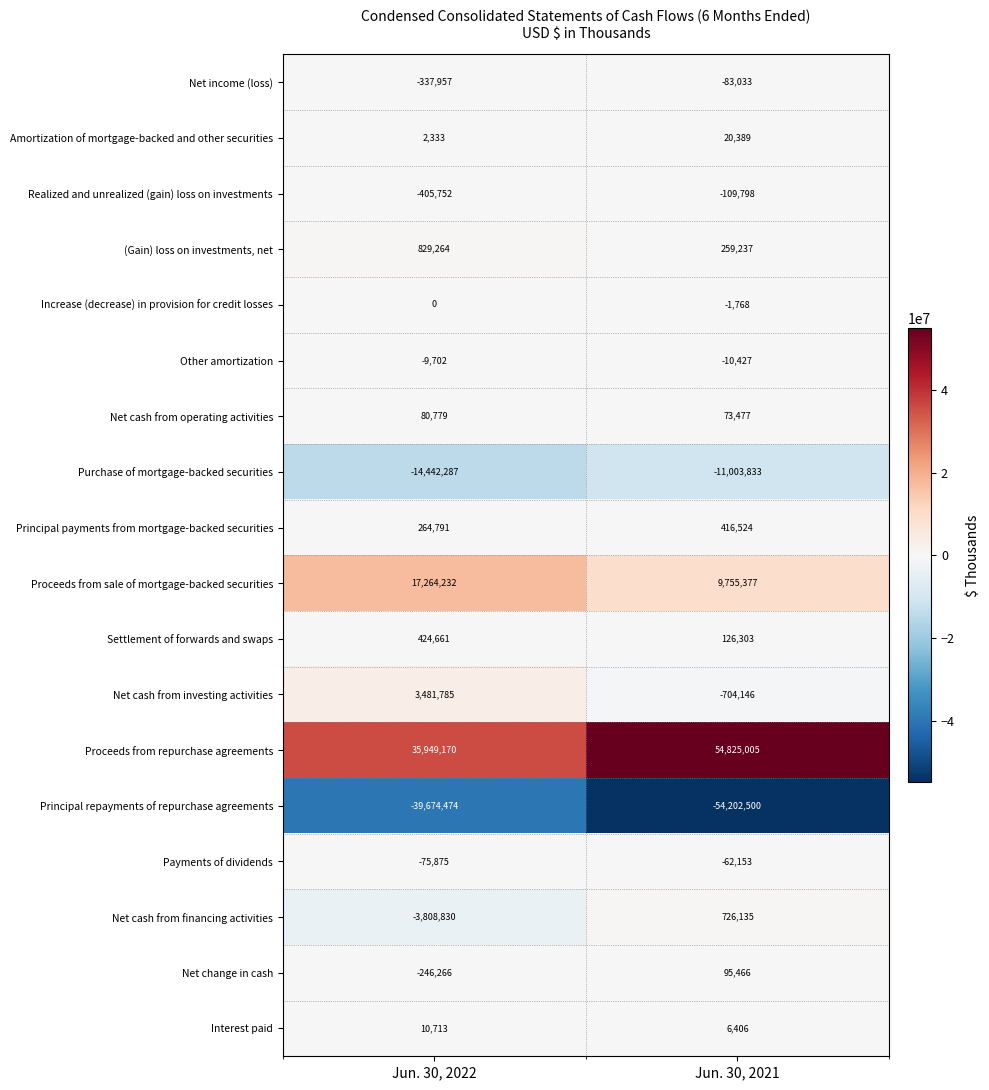

What is the approximate value of Proceeds from repurchase agreements at Jun. 30, 2022?

35949170